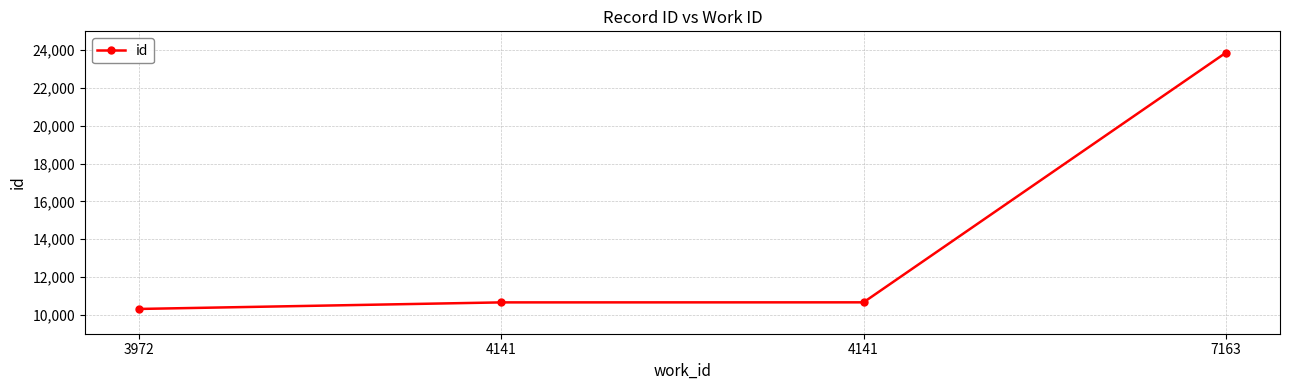

The value at 4141 is 16394. True or false?

False